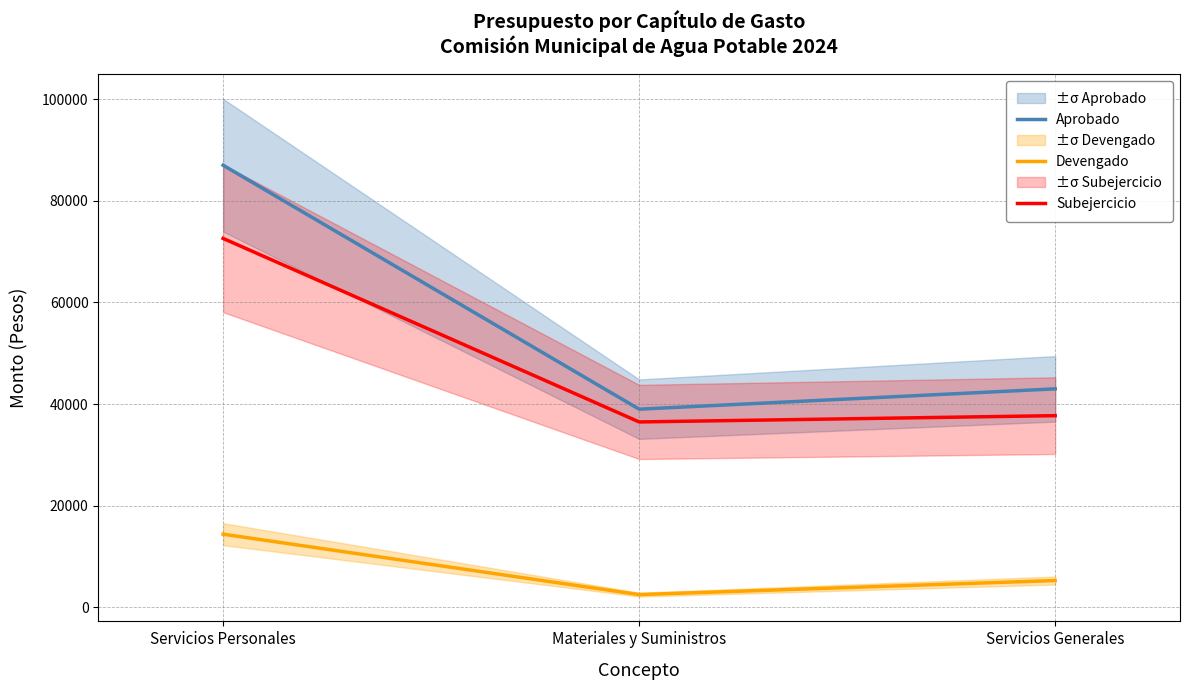

Count the number of categories in the chart.

3